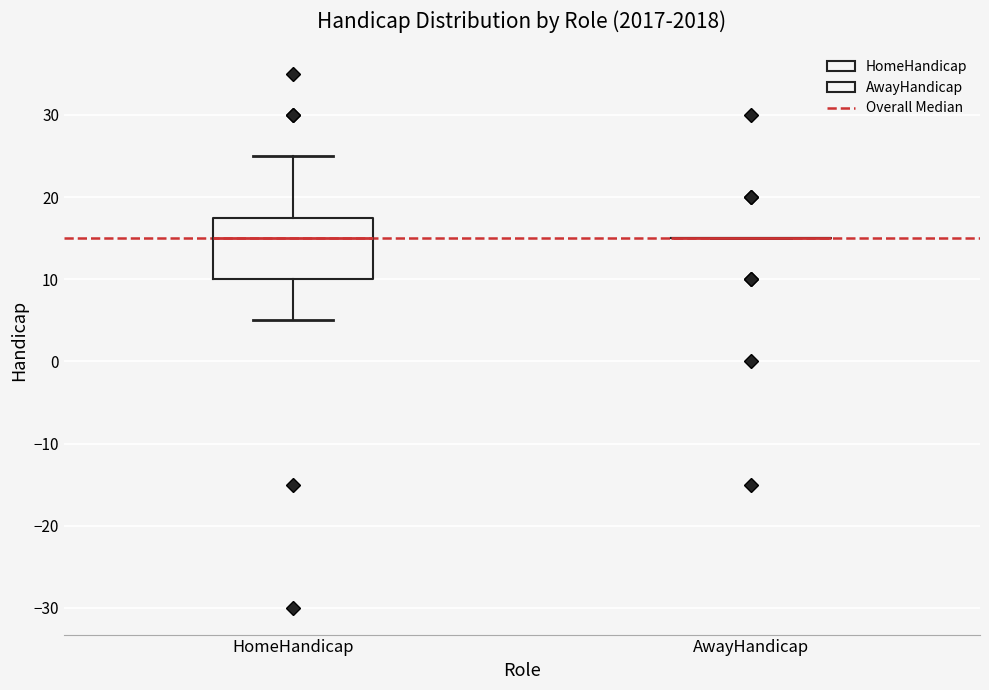

Which box is the tallest, from its lower edge to its upper edge?

HomeHandicap